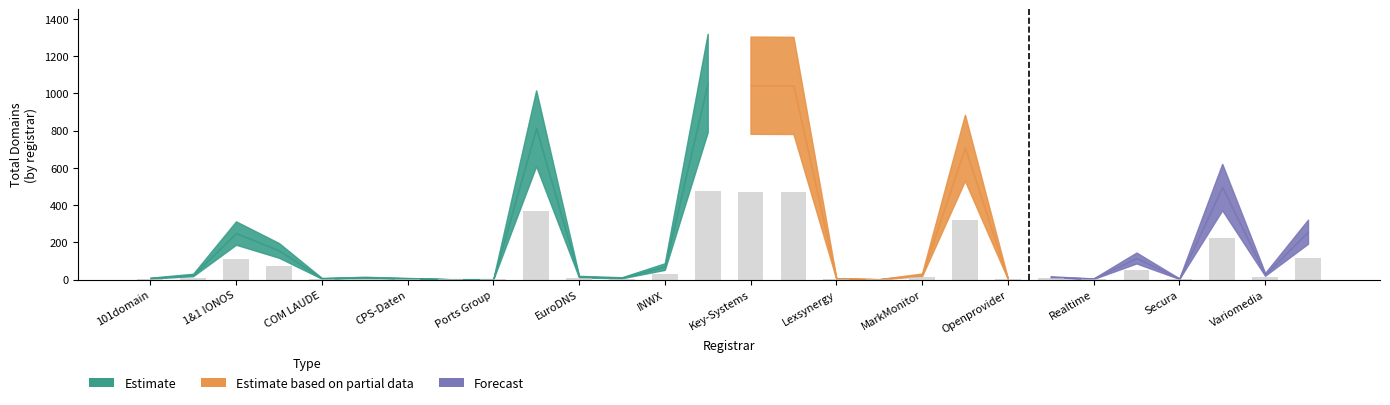

What is the sum of all values?

2786.0